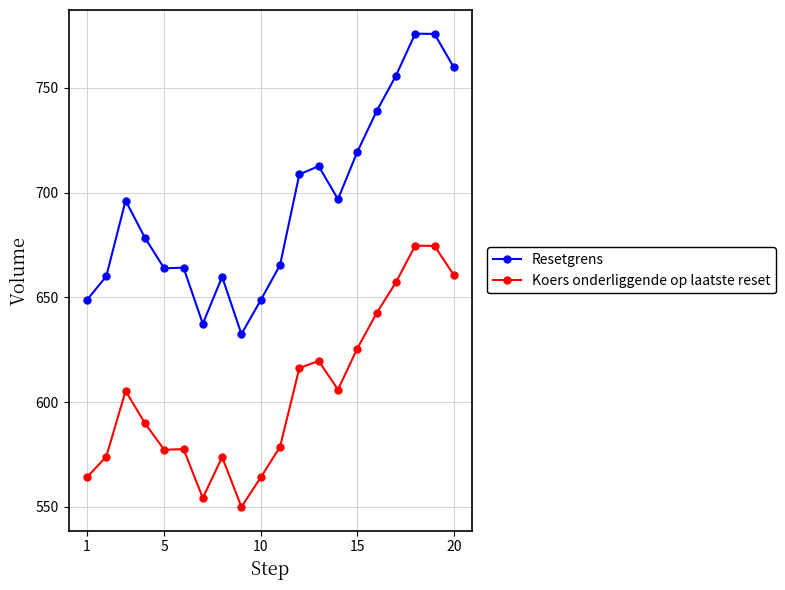

What is the minimum value for Resetgrens?

632.5